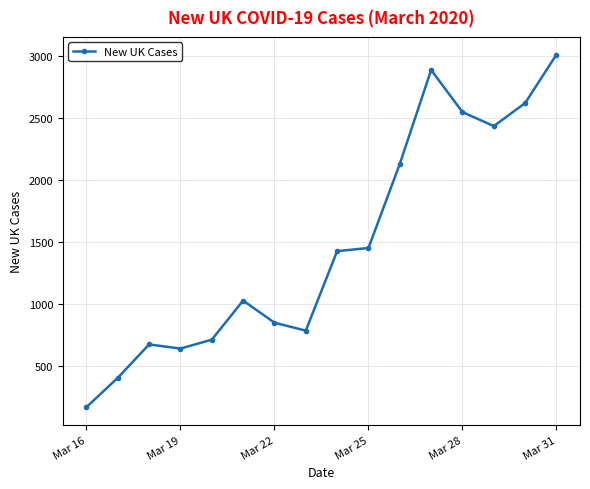

Count the number of categories in the chart.

16